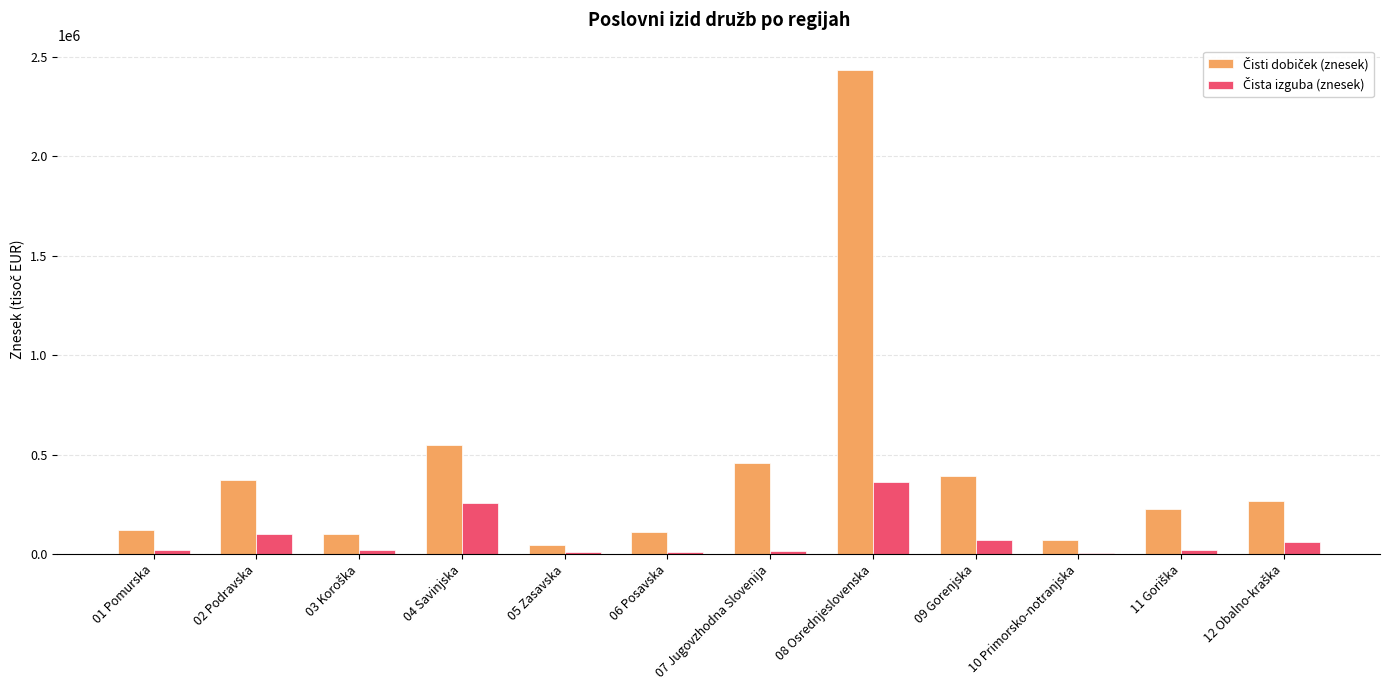

At which category does the chart reach its peak across all series?

08 Osrednjeslovenska